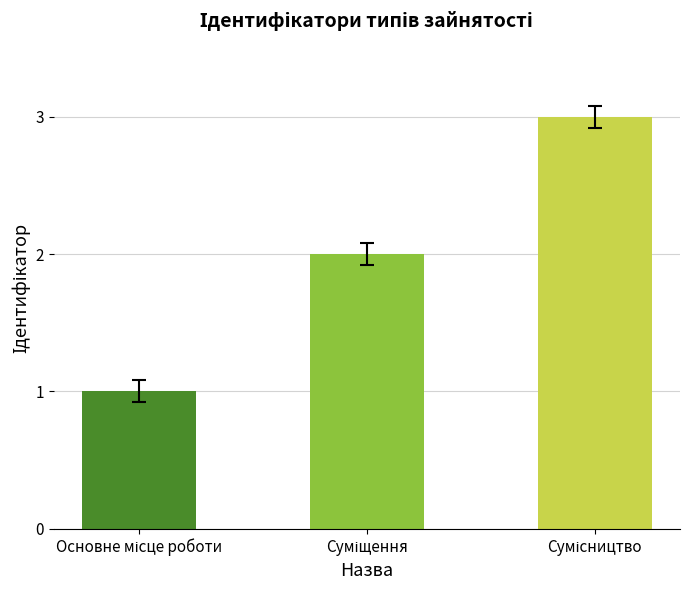

Are the bars horizontal?

No